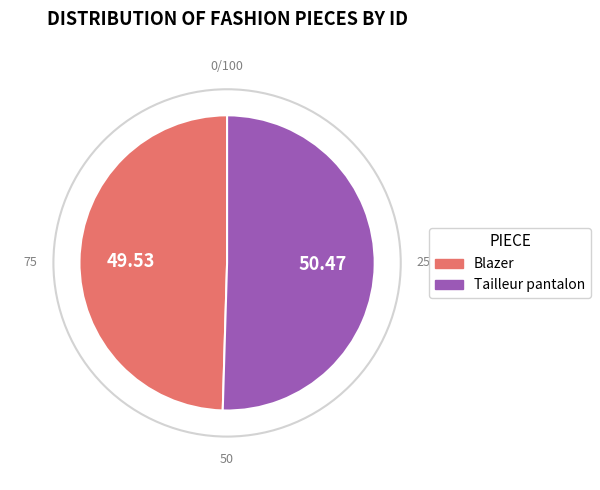

Count the number of slices in the pie.

2